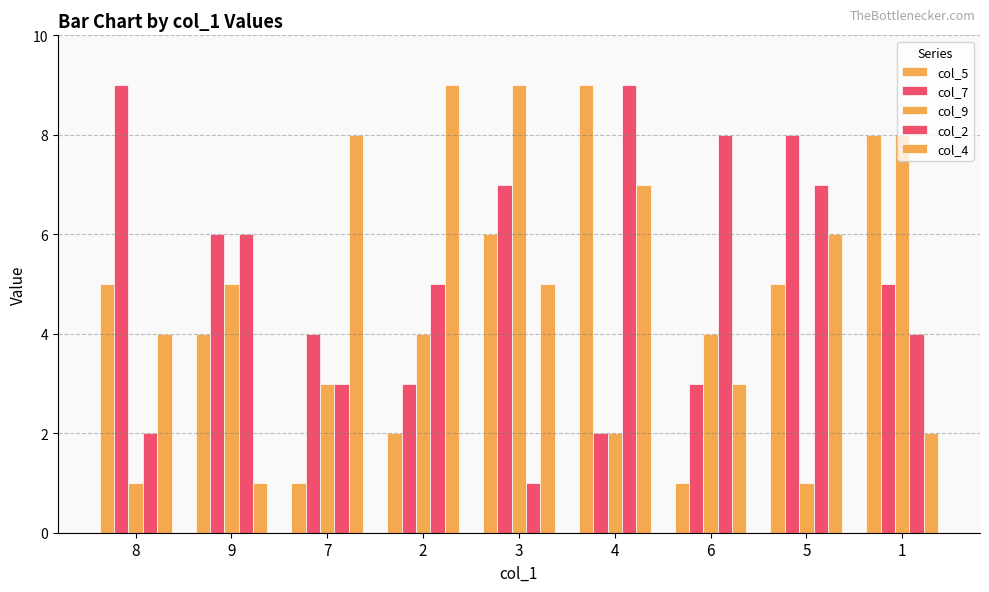

What is the average value of the col_7 series?

5